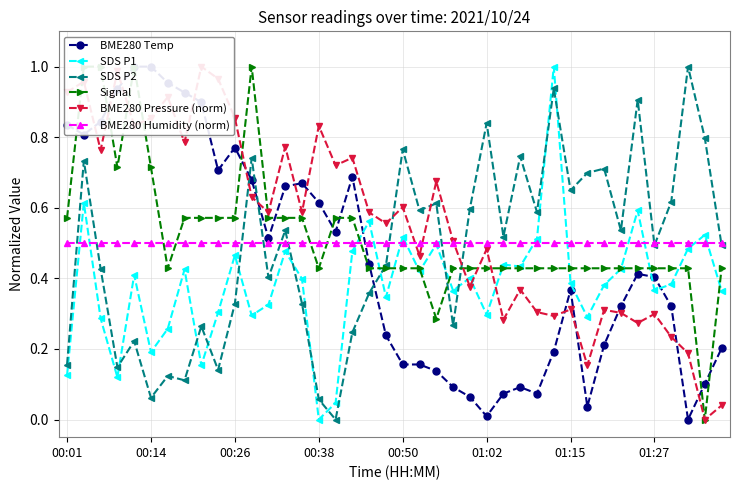

True or false: SDS P2 has a value of 0.9 at 22.

False